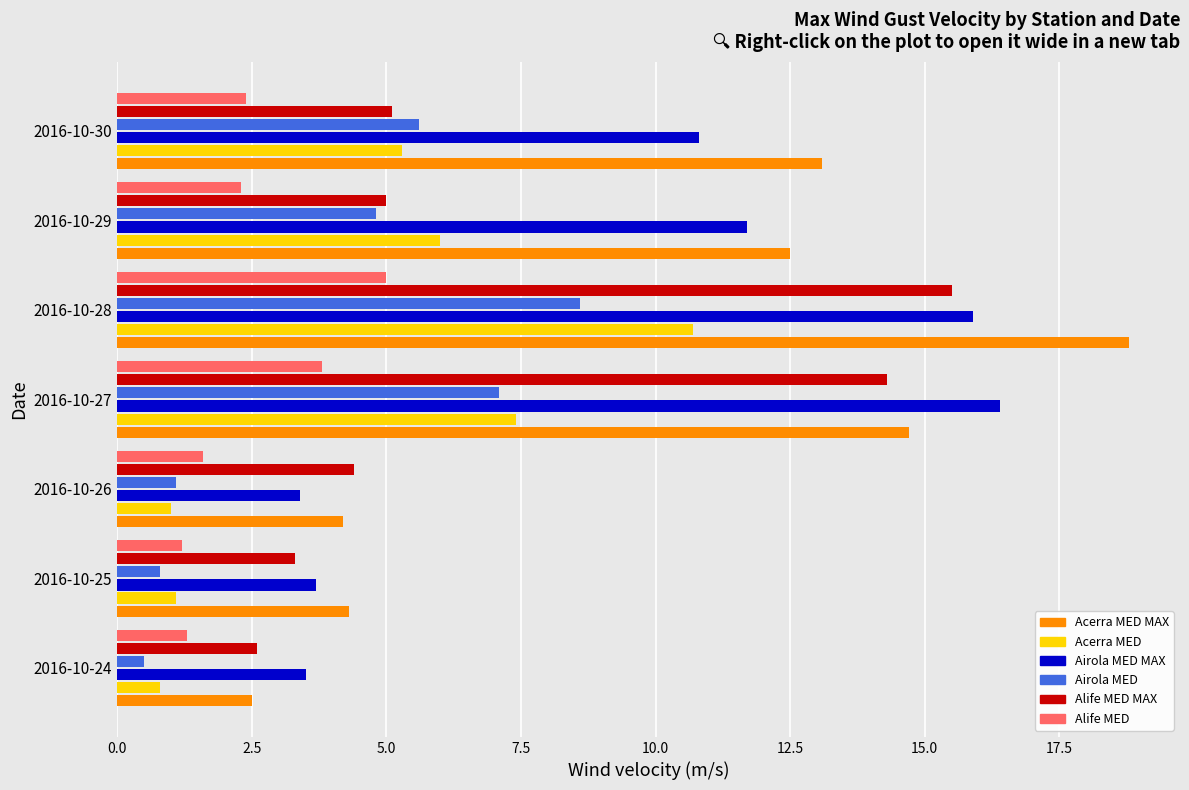

What is the difference between the maximum and minimum values in the Acerra MED series?

9.9